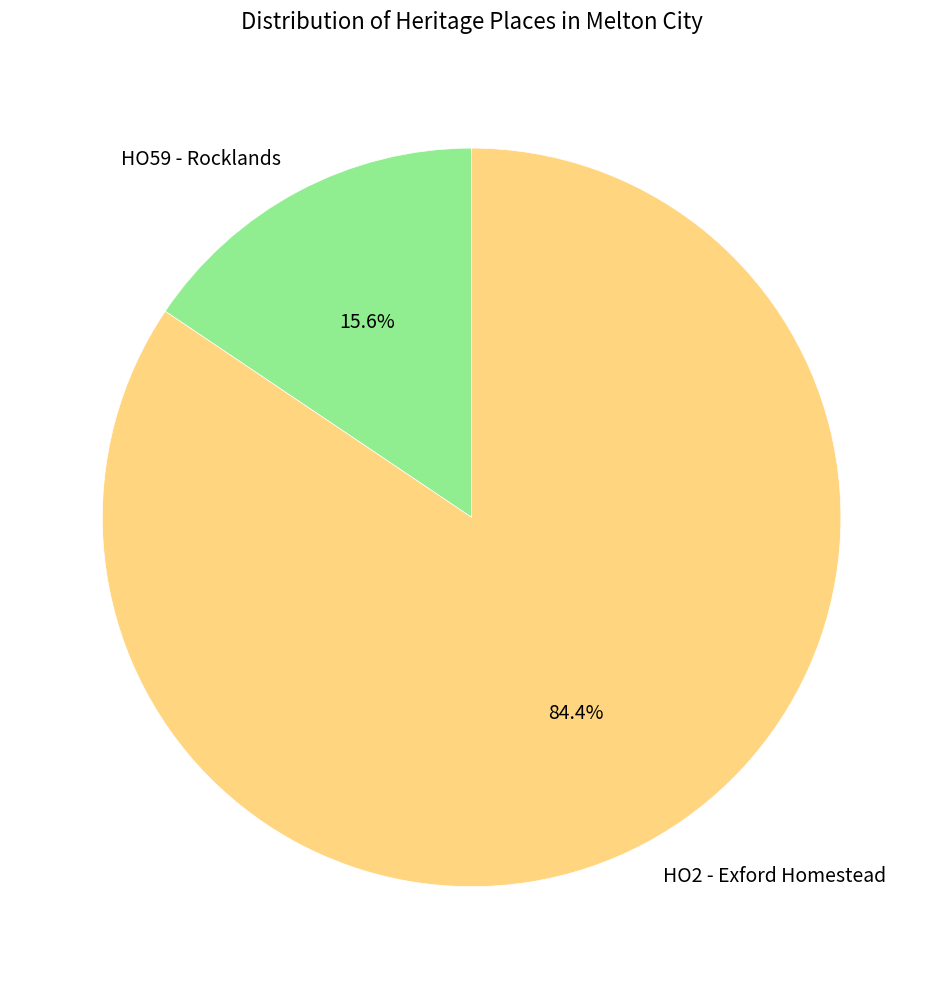

To the nearest percent, what percentage of the pie is HO59 - Rocklands?

16%